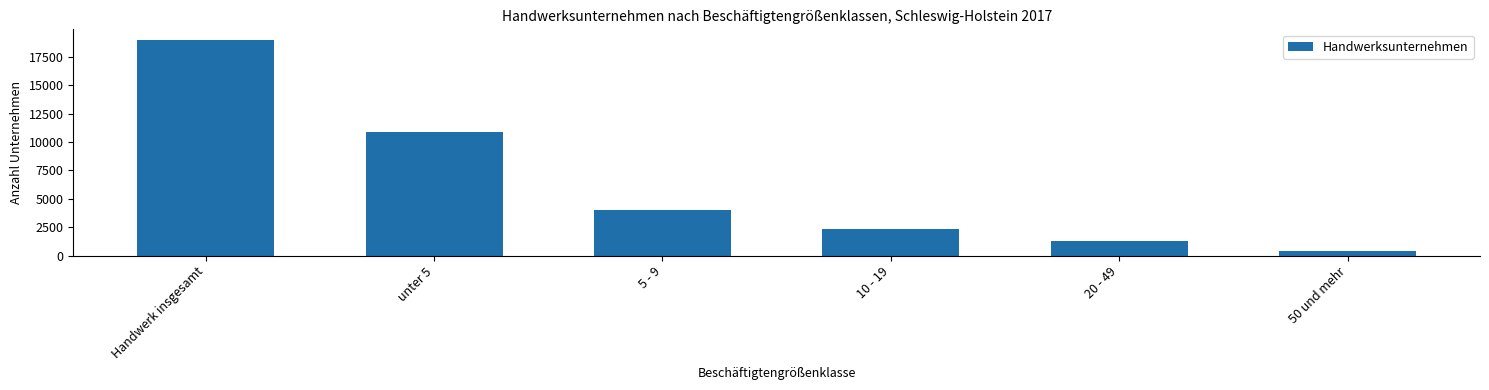

What position from the left is 5 - 9?

3